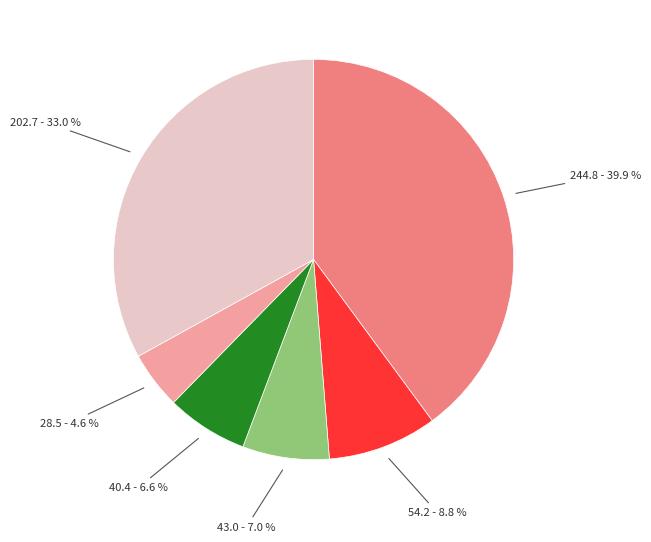

How many slices are in this pie chart?

6